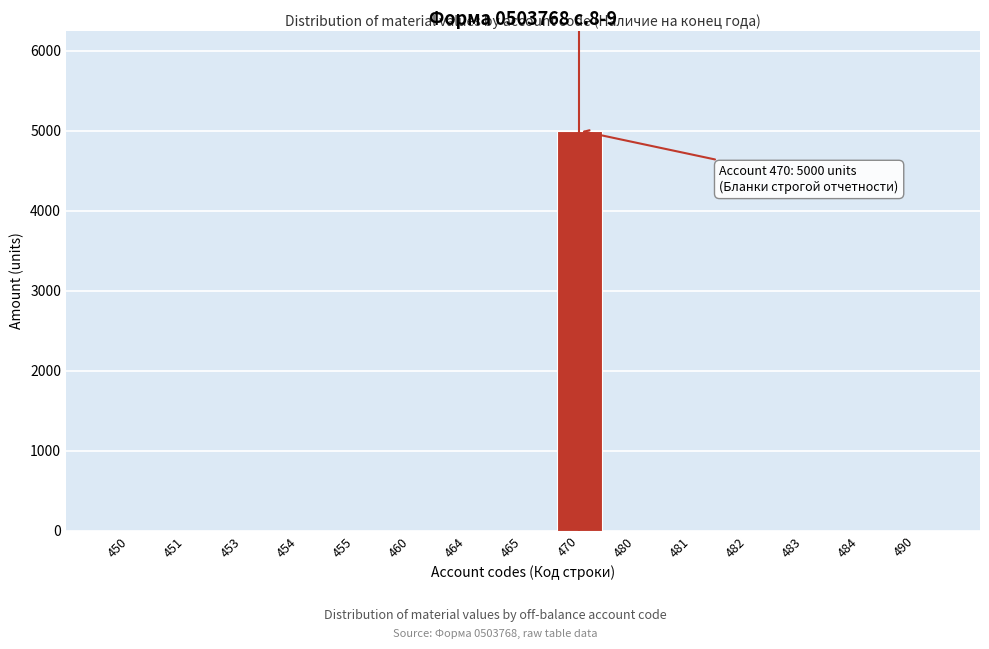

Reading left to right, what are all the values shown in this chart?

450=0	451=0	453=0	454=0	455=0	460=0	464=0	465=0	470=5000	480=0	481=0	482=0	483=0	484=0	490=0